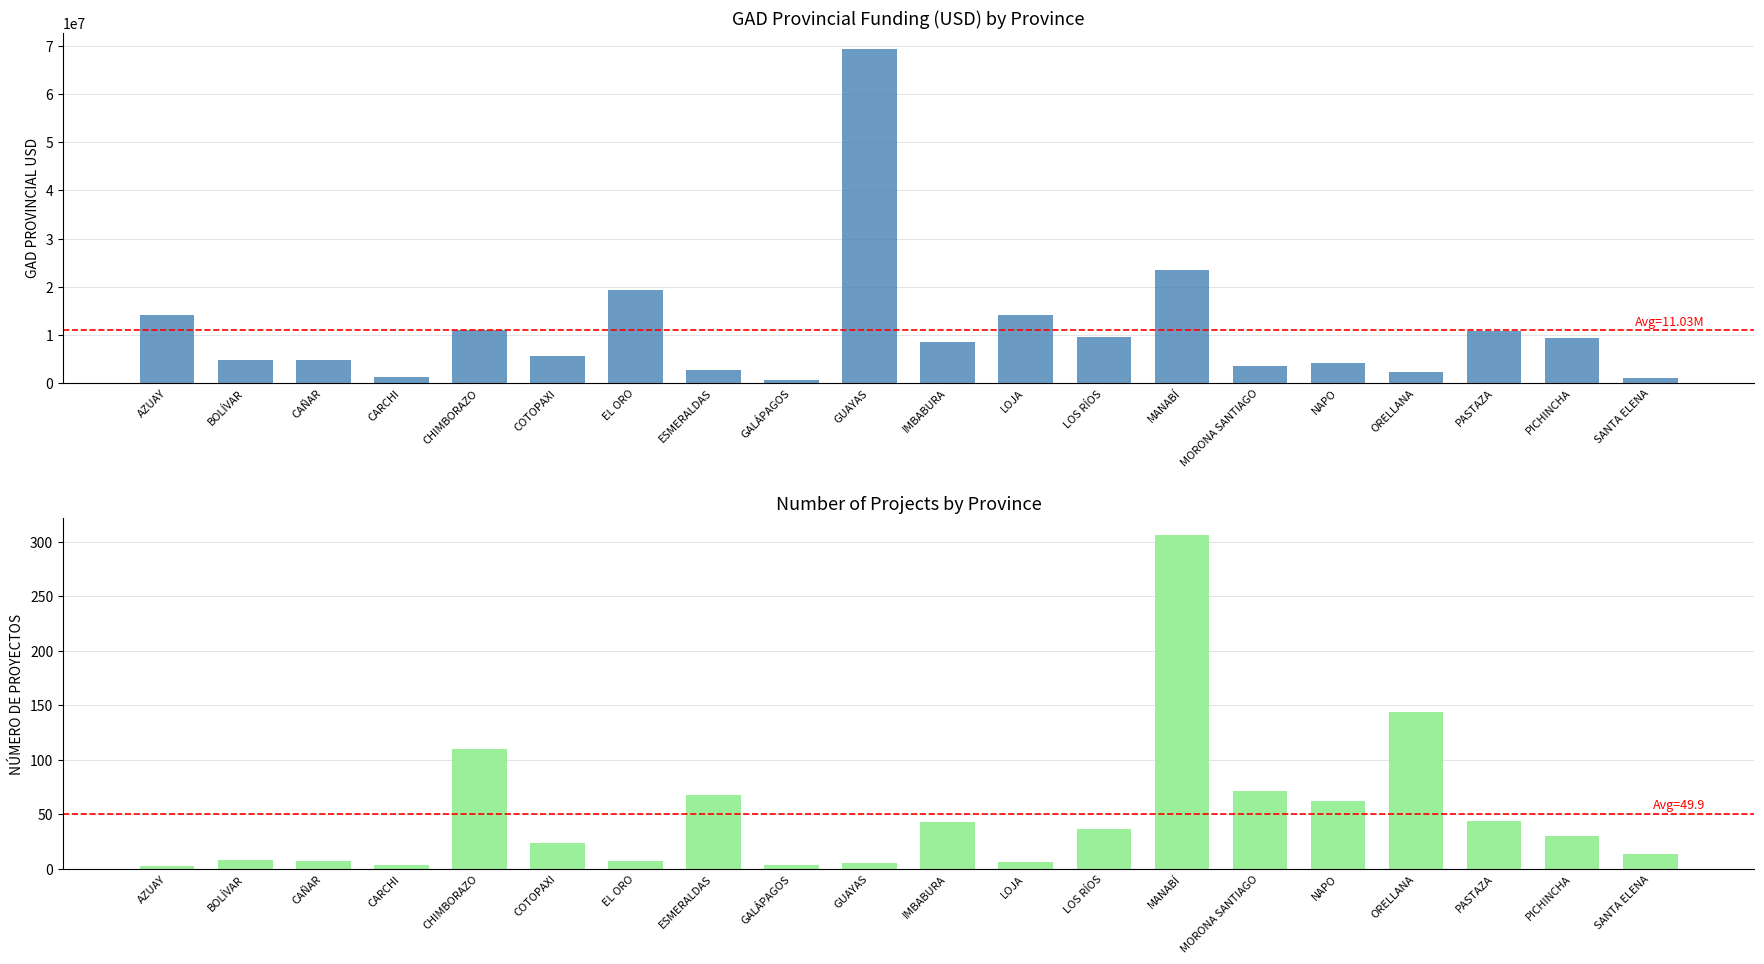

What is the average value of the GAD PROVINCIAL USD series?

11026013.2